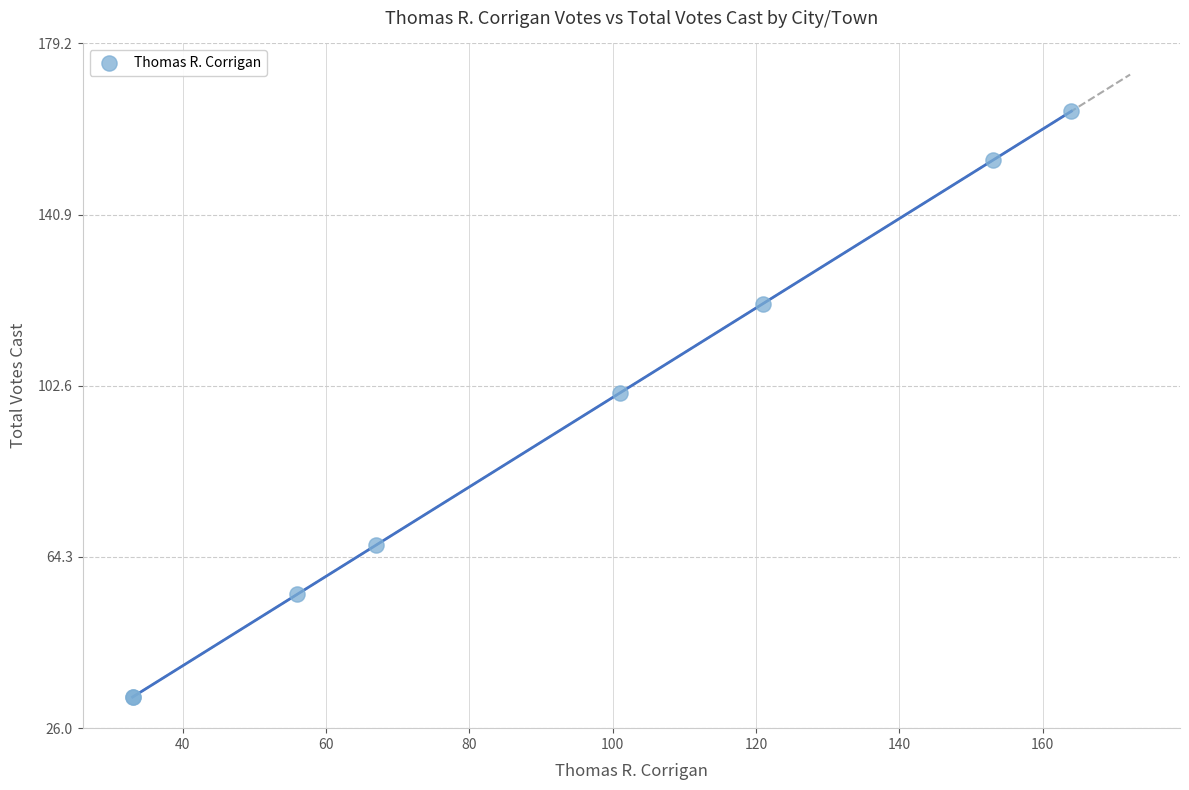

What Y value in the scatter plot is closest to 98?

101